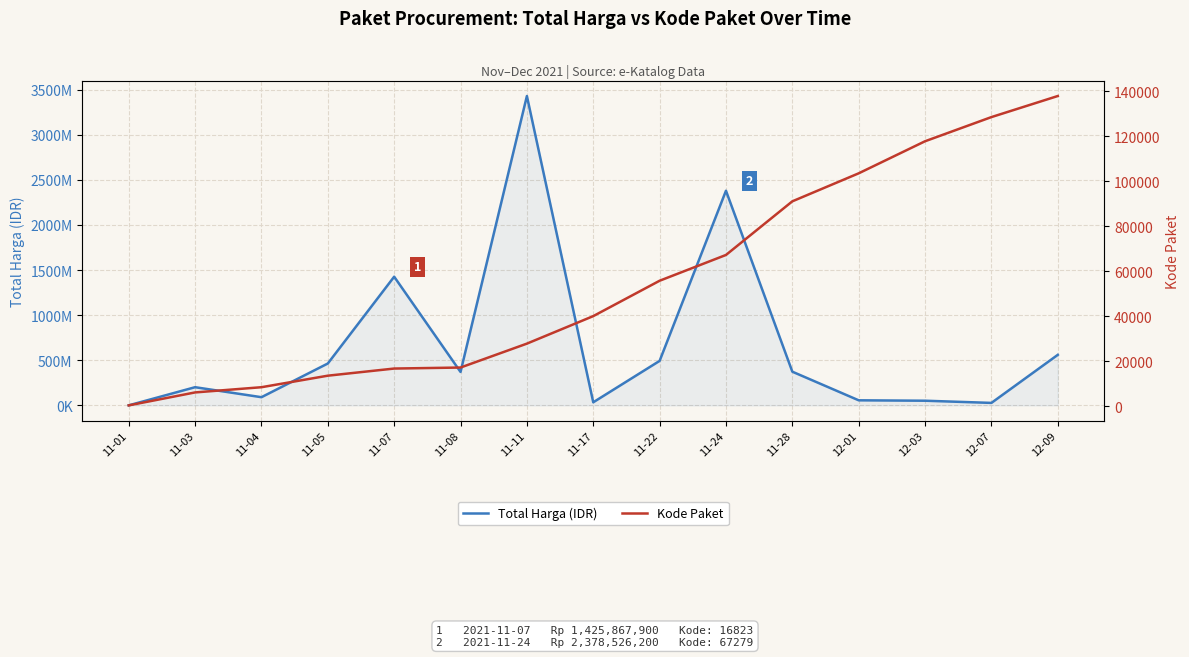

Is it true that Kode Paket equals 8035 at 11-07?

False